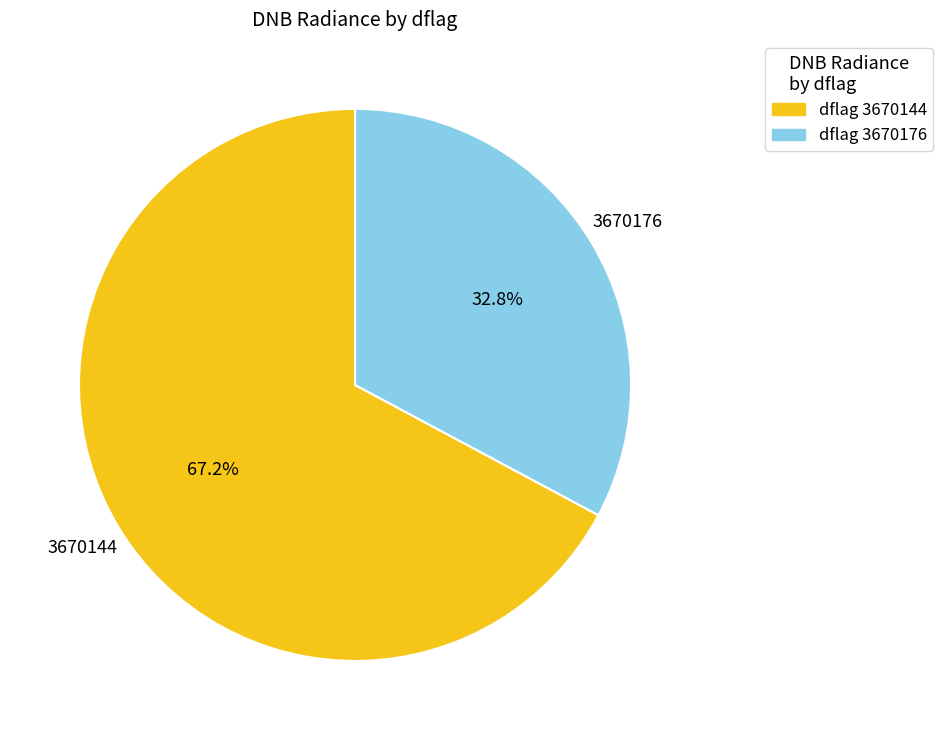

Which category accounts for the majority?

dflag 3670144